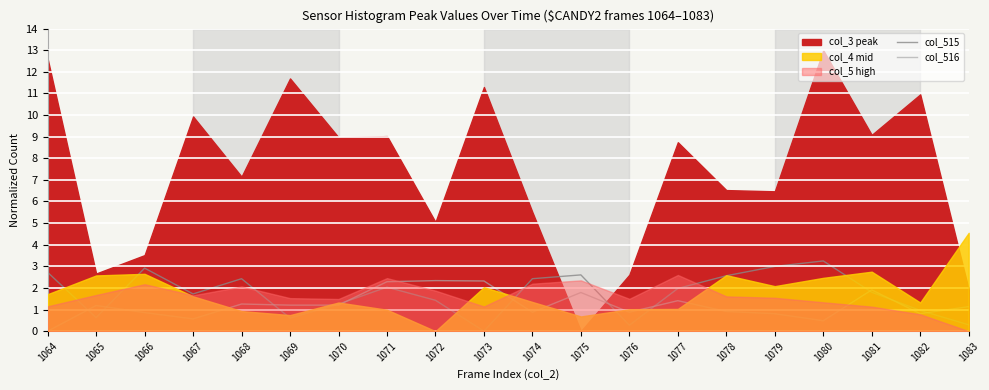

Is the value of col_516 at 1065 greater than the value of col_515 at 1066?

No